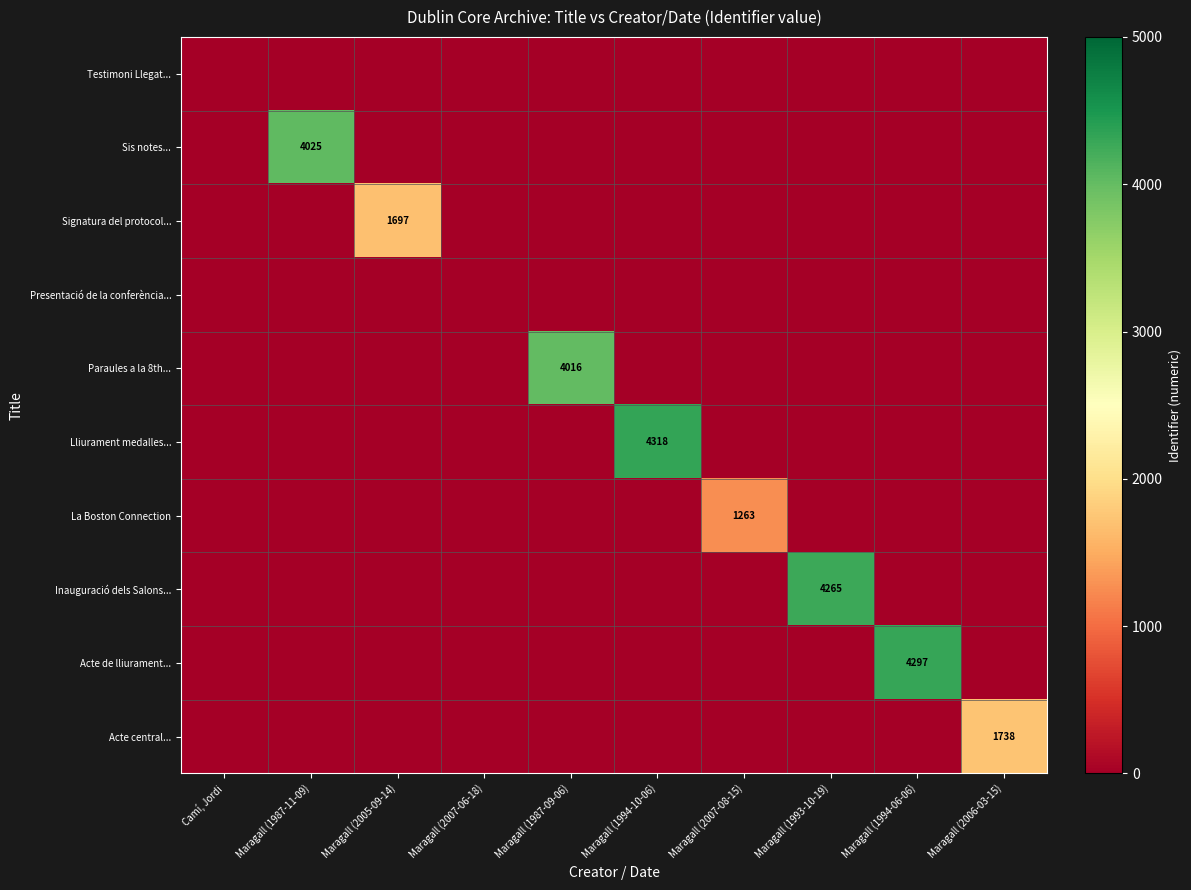

At which category does the chart reach its minimum across all series?

Camí, Jordi